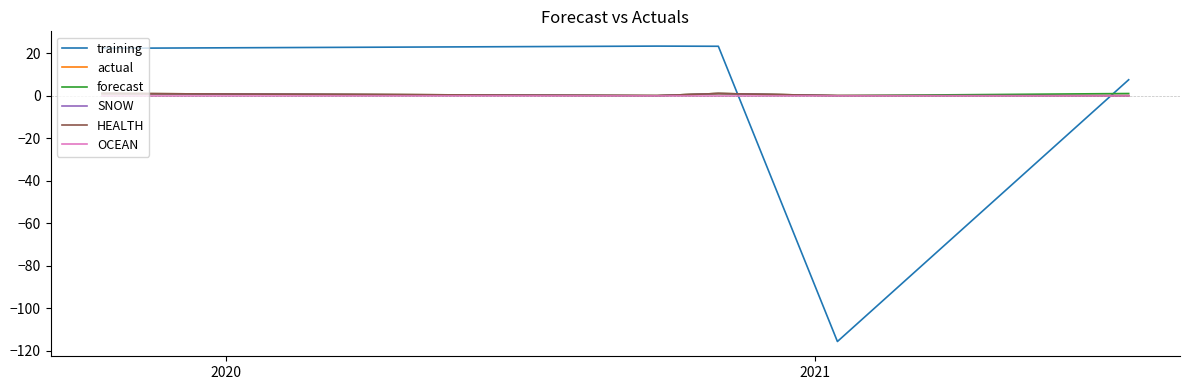

Does the chart have visible grid lines?

No